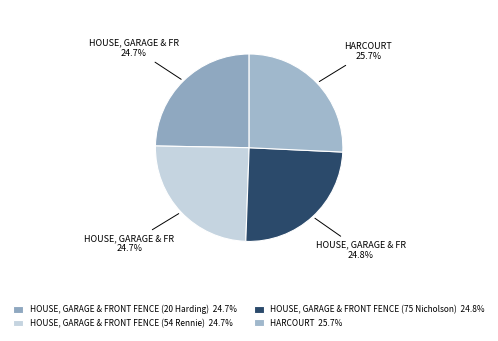

Does HARCOURT account for over 50% of the chart?

No